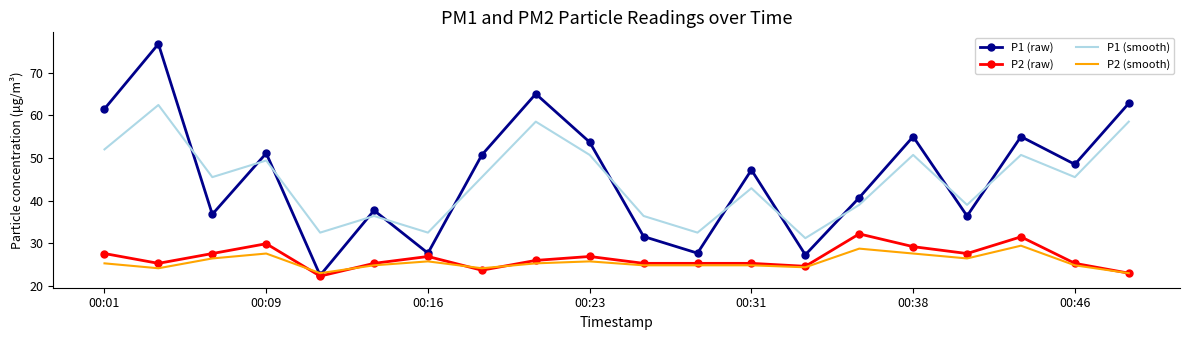

What is the minimum value shown in the chart?

22.3